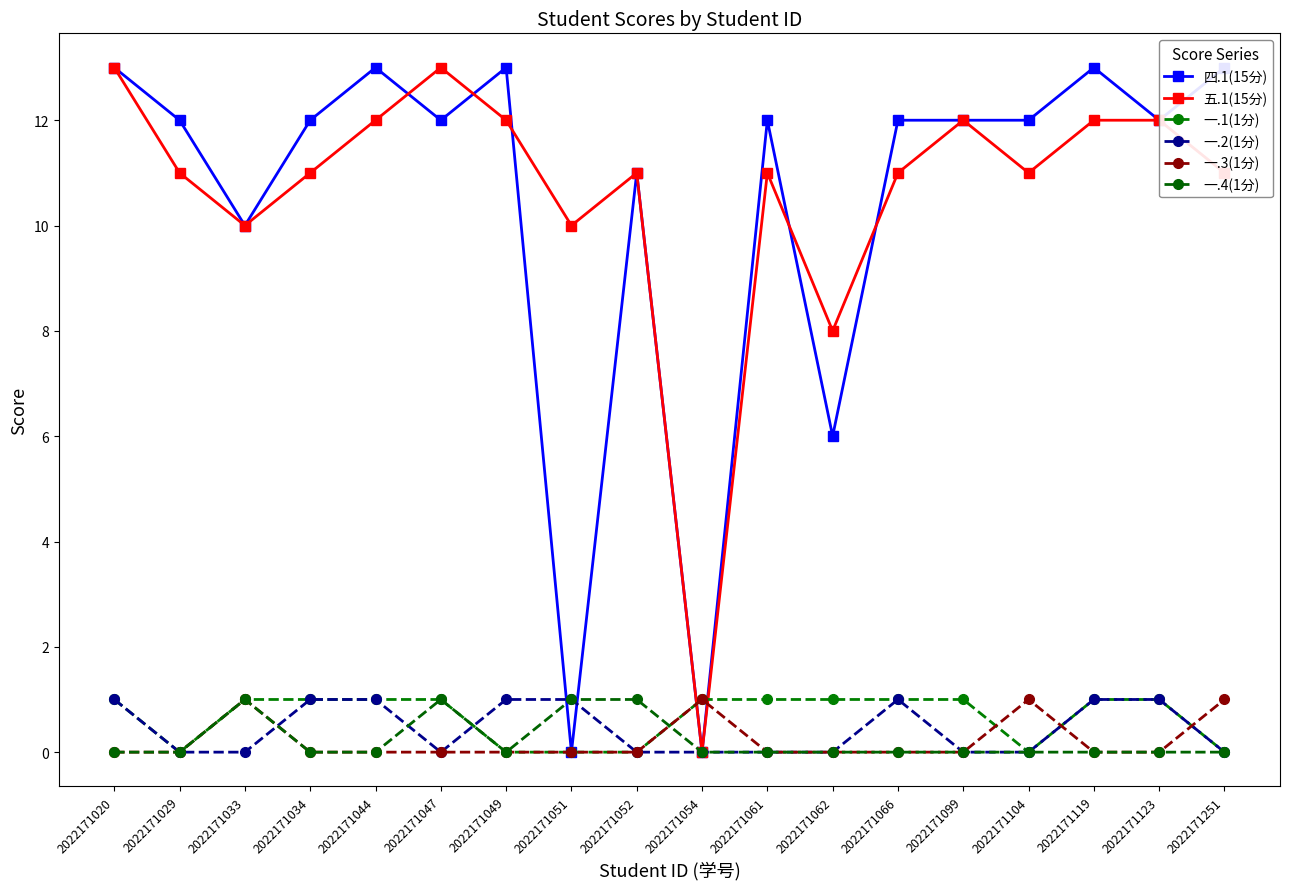

Is this an area chart (filled region under the line)?

No